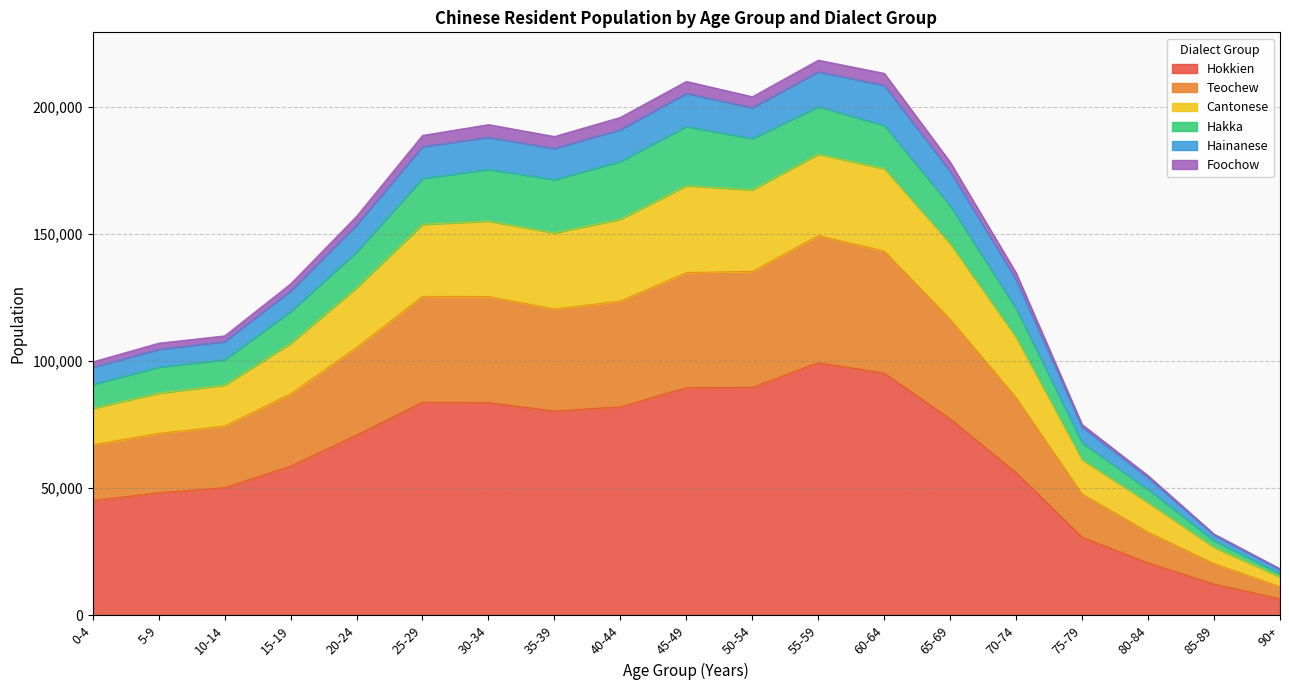

Which category has the lowest value in the Hokkien series?

90+